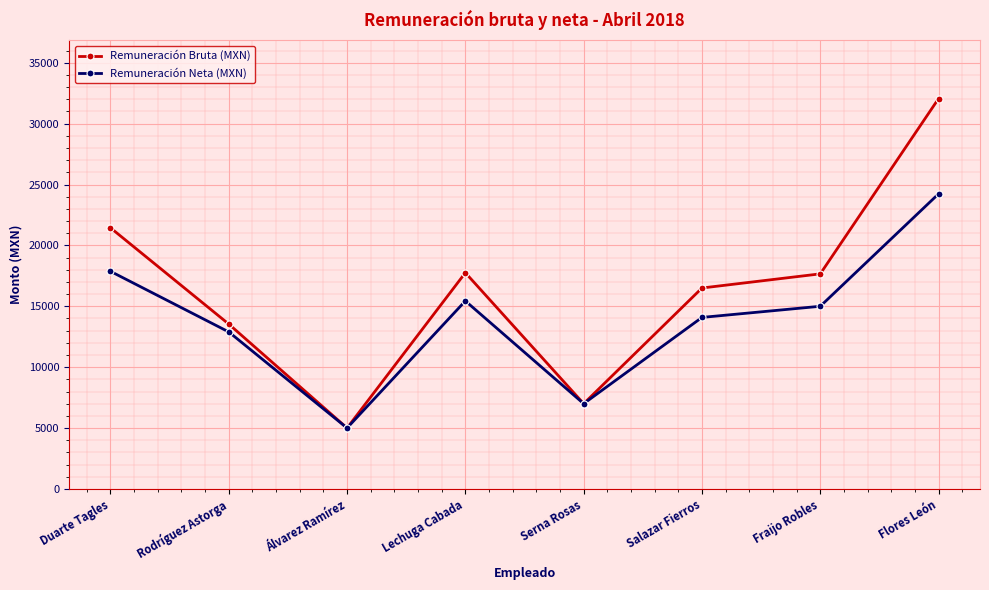

Rank the series at Salazar Fierros from lowest to highest value.

Remuneración Neta (MXN), Remuneración Bruta (MXN)